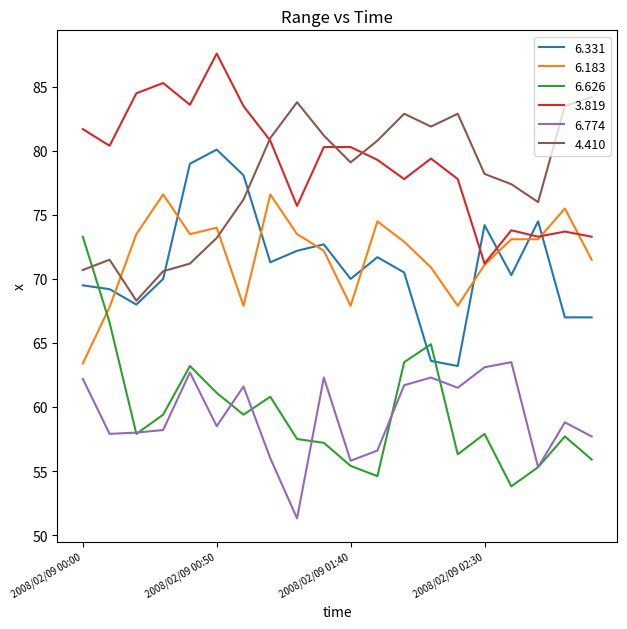

Rank the series by their maximum value, from highest to lowest.

3.819, 4.410, 6.331, 6.183, 6.626, 6.774